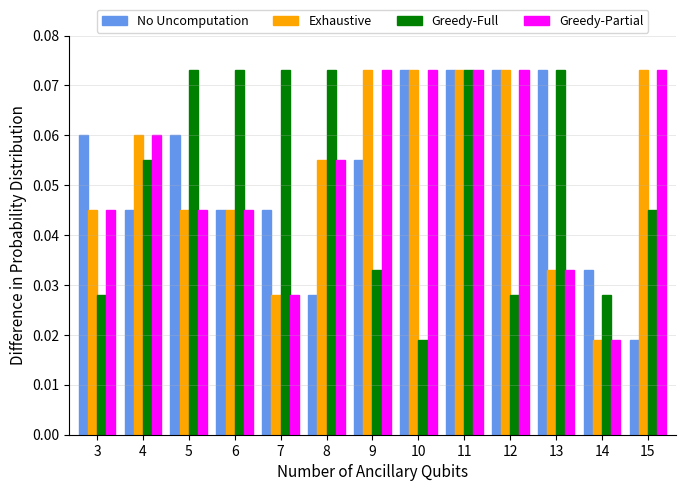

Does the chart contain stacked bars?

No